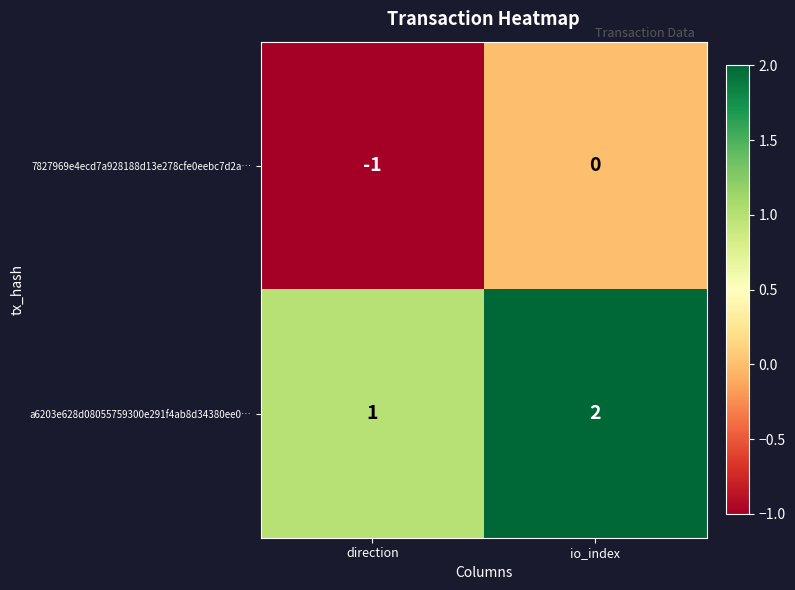

At which label is a6203e628d08055759300e291f4ab8d34380ee0… closest to 1?

direction